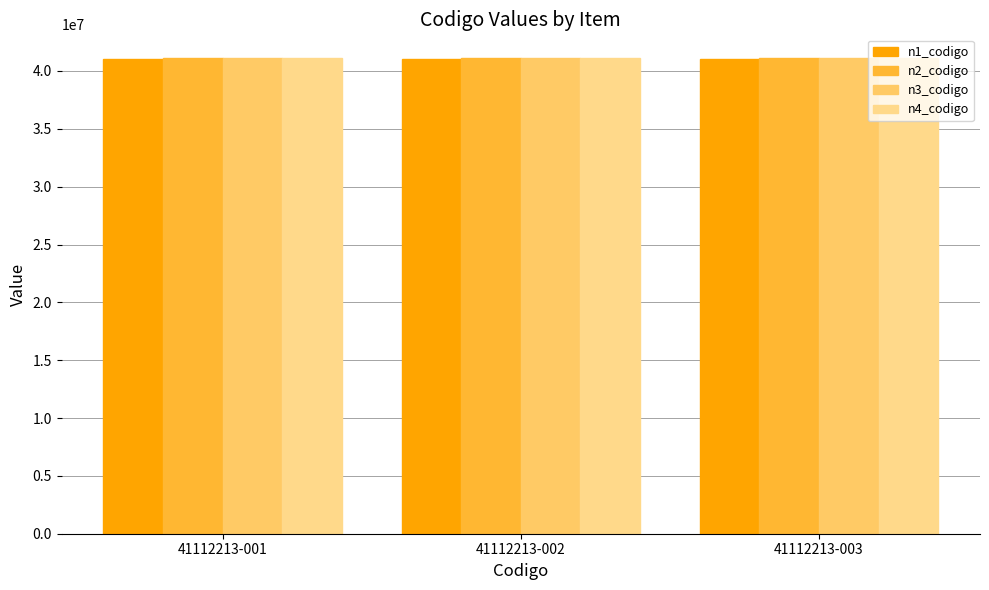

What are all the series names shown in the legend?

n1_codigo, n2_codigo, n3_codigo, n4_codigo